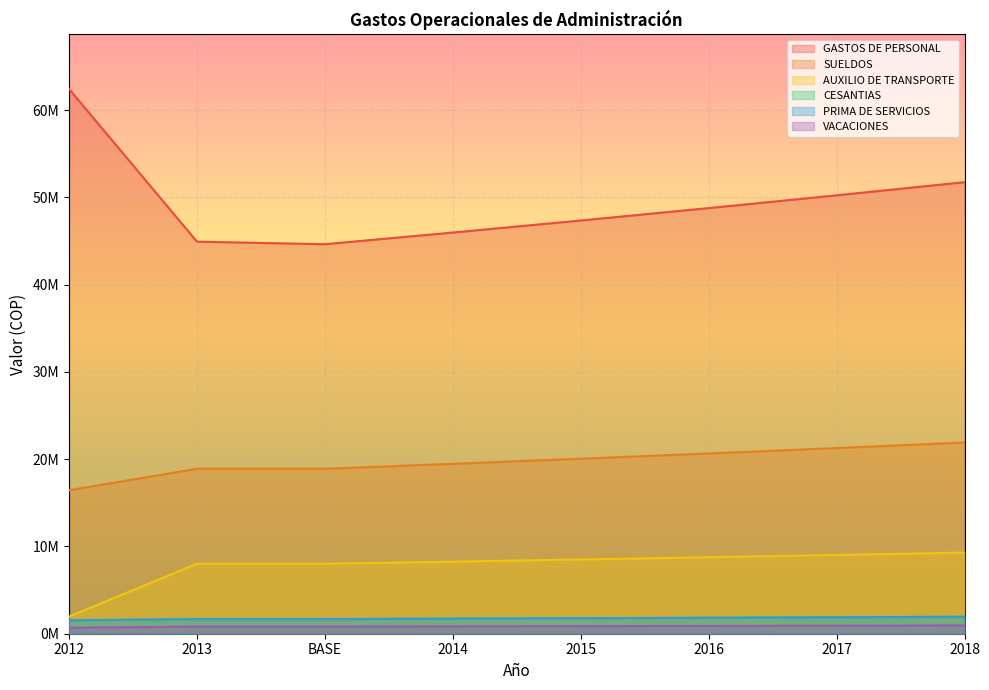

What is the approximate value of SUELDOS at 2012, to the nearest 100?

16443000